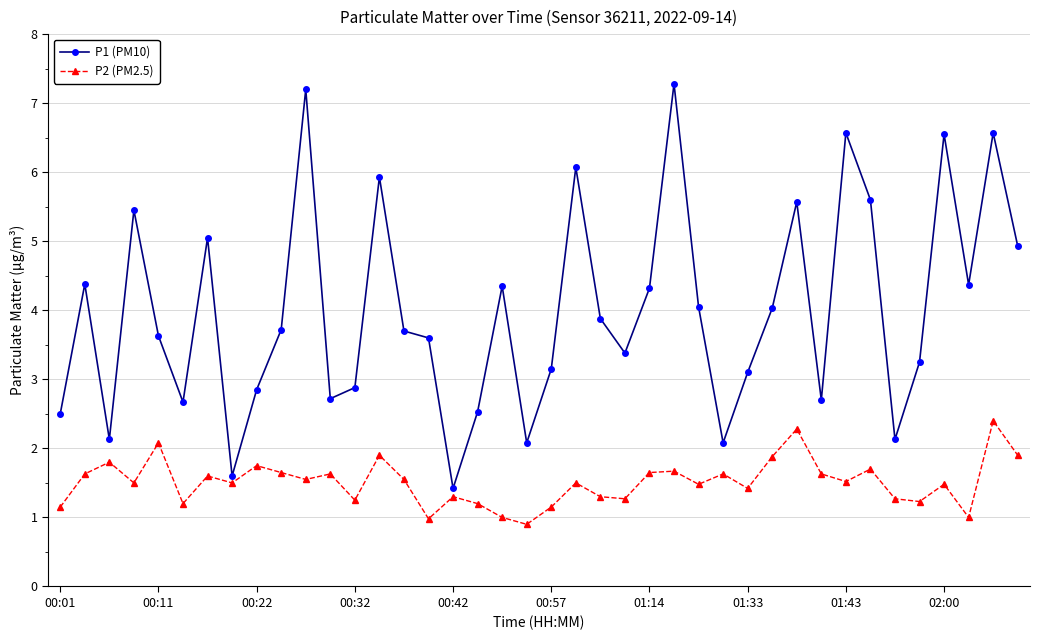

Which series has the widest spread of values?

P1 (PM10)